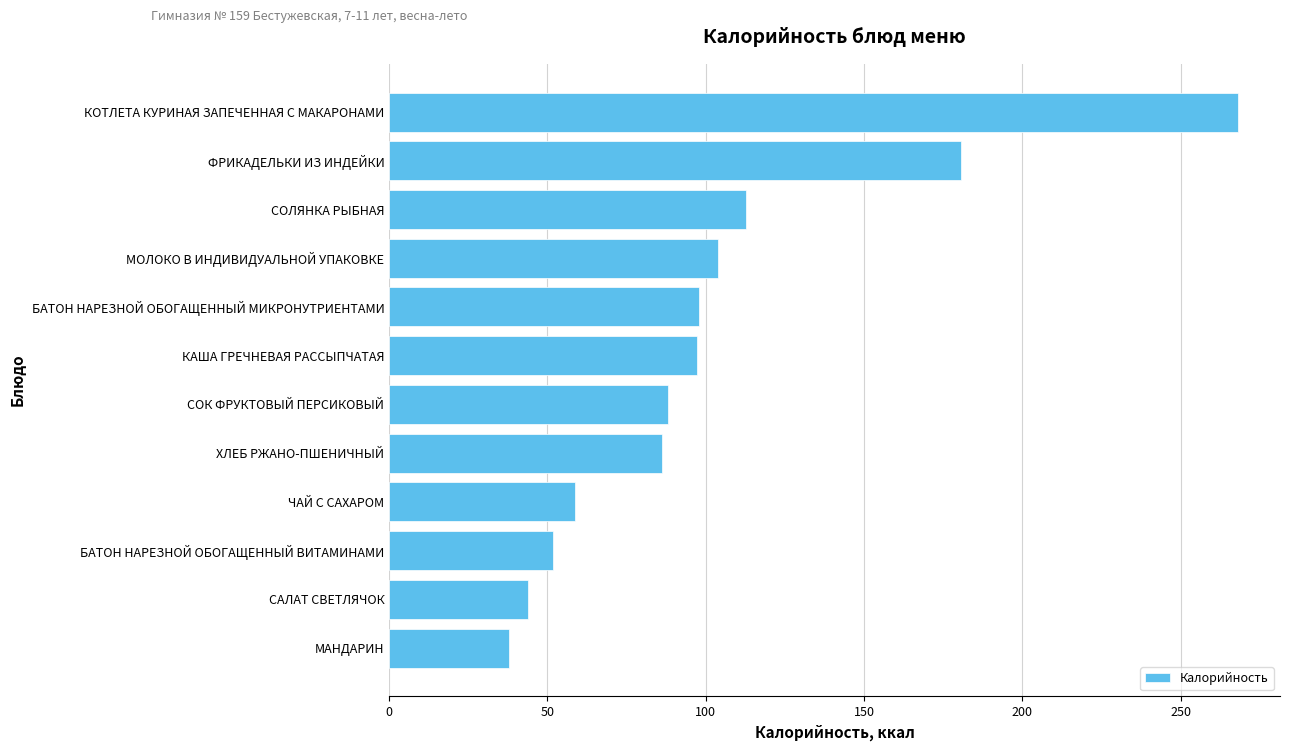

At which category does the chart reach its peak across all series?

КОТЛЕТА КУРИНАЯ ЗАПЕЧЕННАЯ С МАКАРОНАМИ